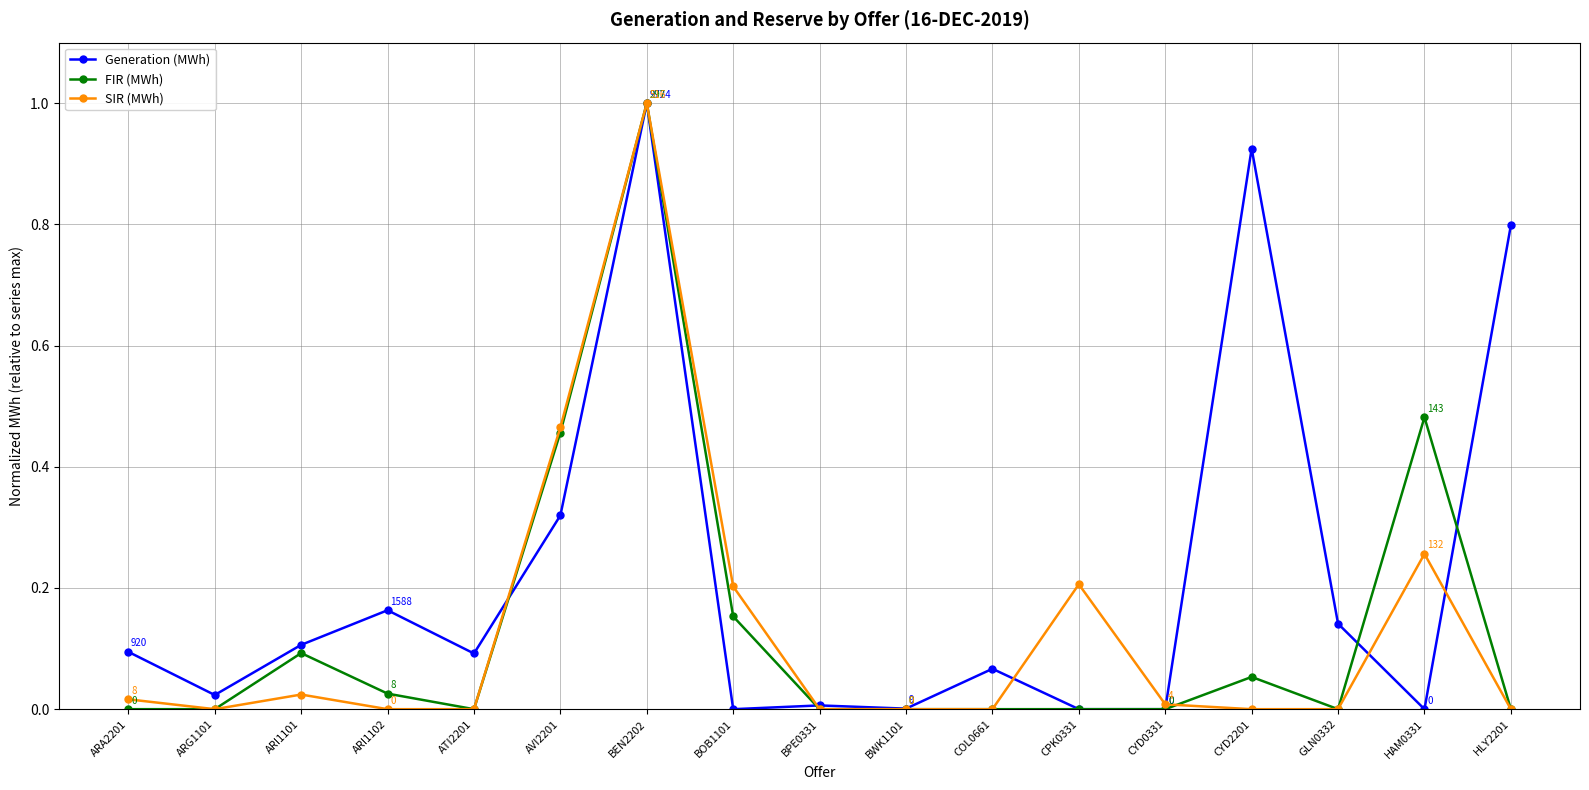

At which category is the sum across all series the highest?

BEN2202